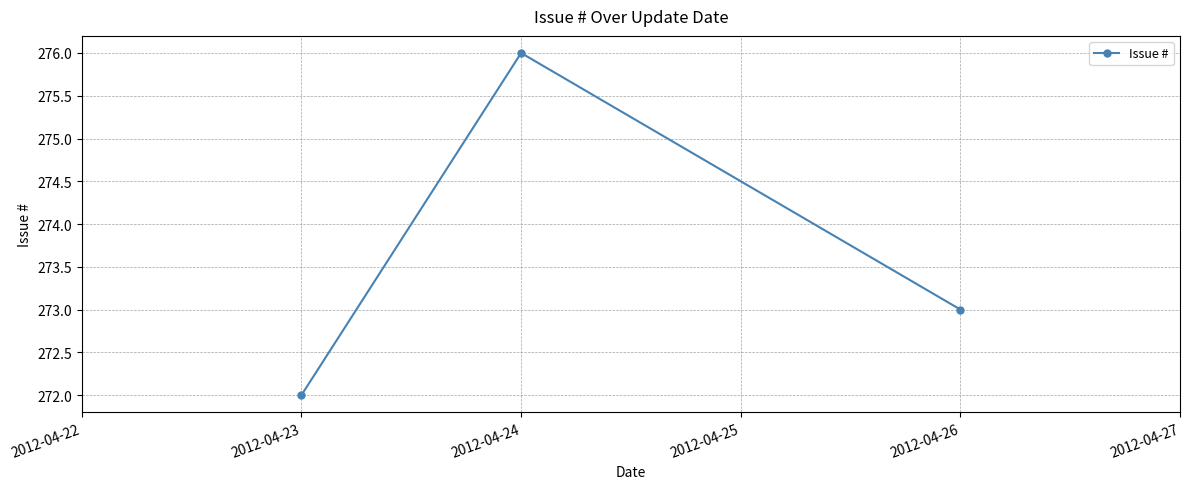

Does the chart have visible grid lines?

Yes